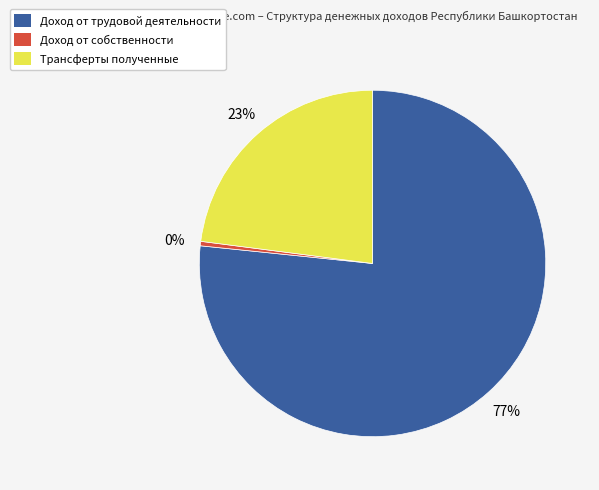

What is the largest slice in the pie chart?

Доход от трудовой деятельности